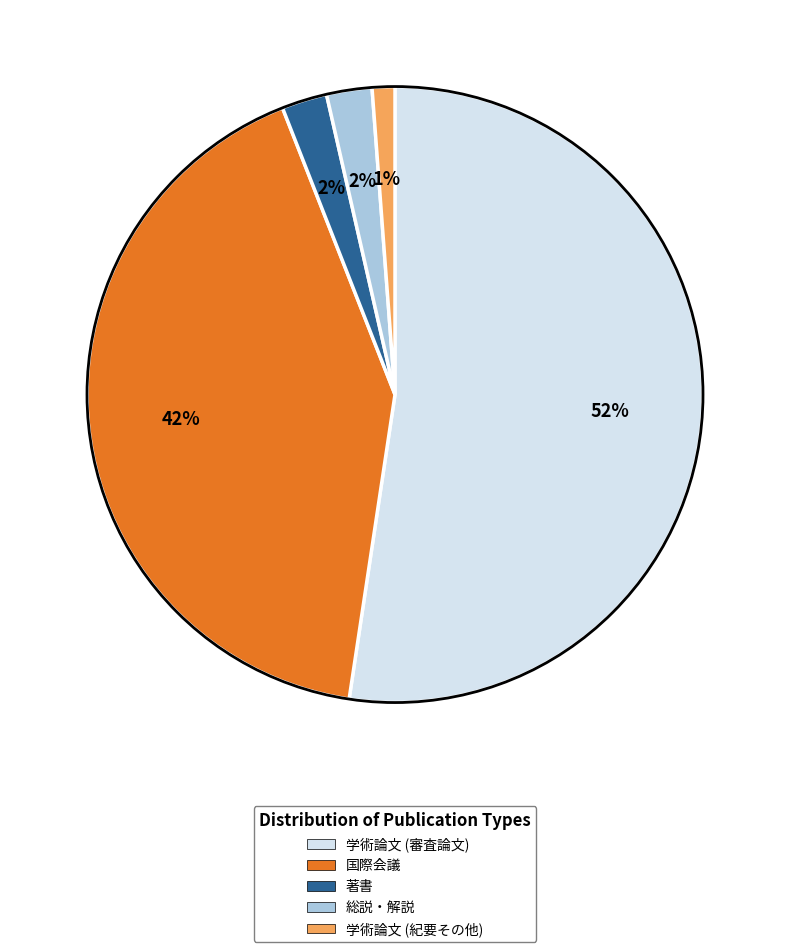

Count the number of slices in the pie.

5